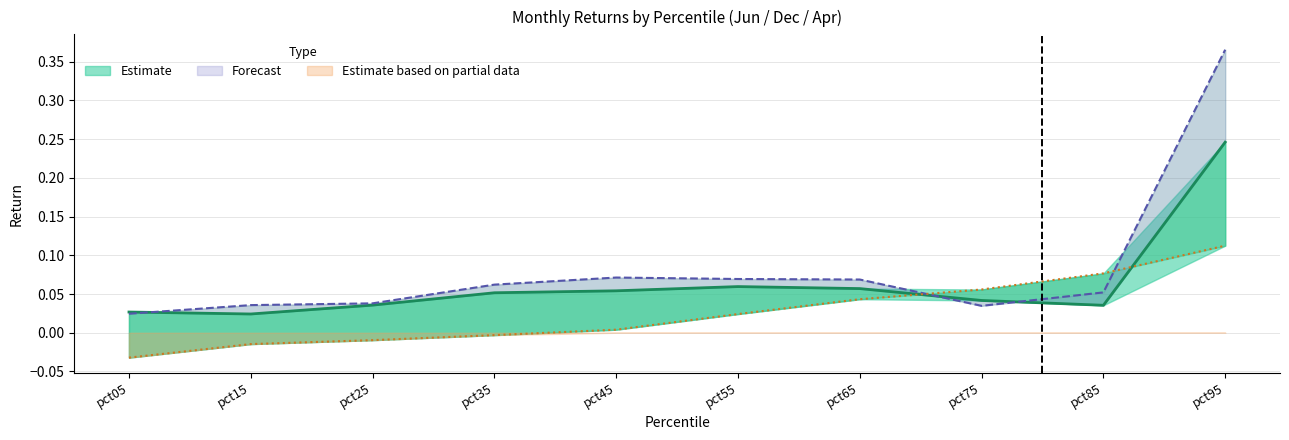

How many times do Apr and Dec cross each other?

2